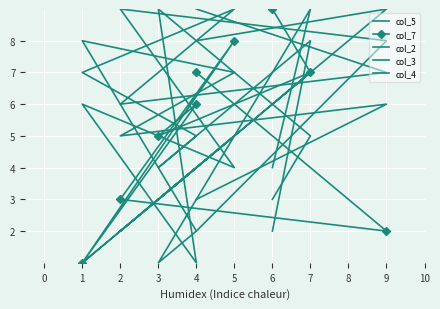

Between which two adjacent categories do col_5 and col_4 first intersect?

4 and 9